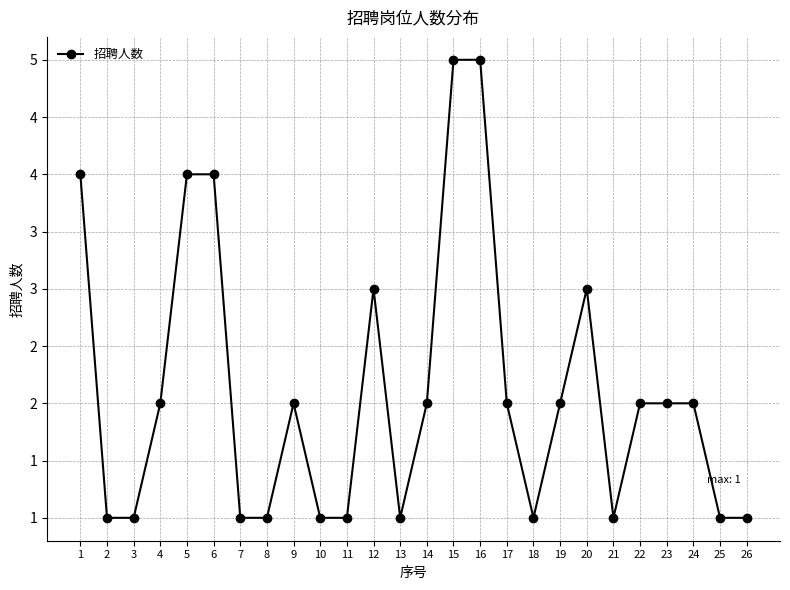

Does the chart have visible grid lines?

Yes